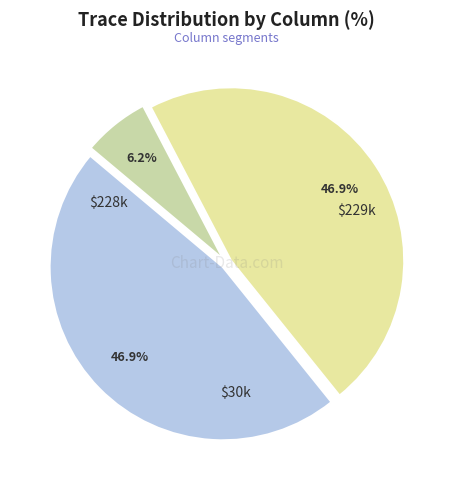

Count the number of slices in the pie.

3